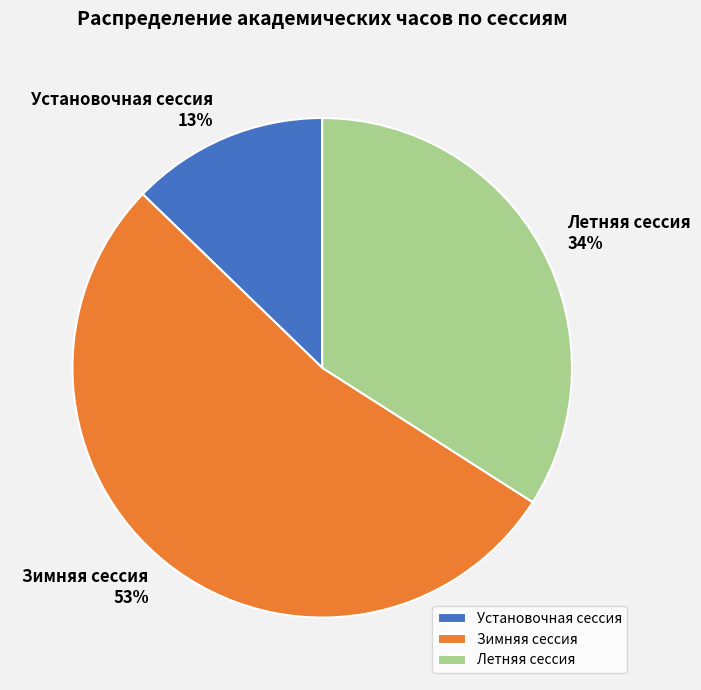

Does Установочная сессия represent more than half of the total?

No